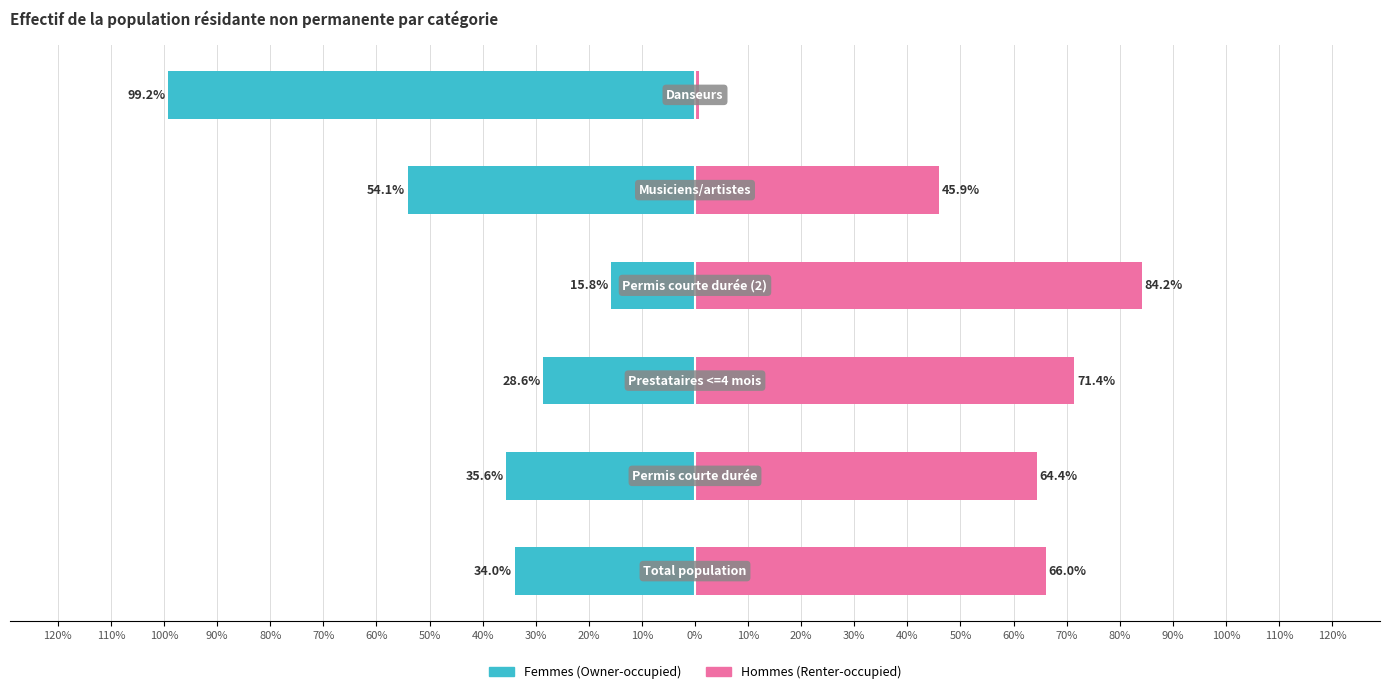

Reading right to left, extract all data points from this chart.

Femmes: -99.2	-54.1	-15.8	-28.6	-35.6	-34.0
Hommes: 0.8	45.9	84.2	71.4	64.4	66.0